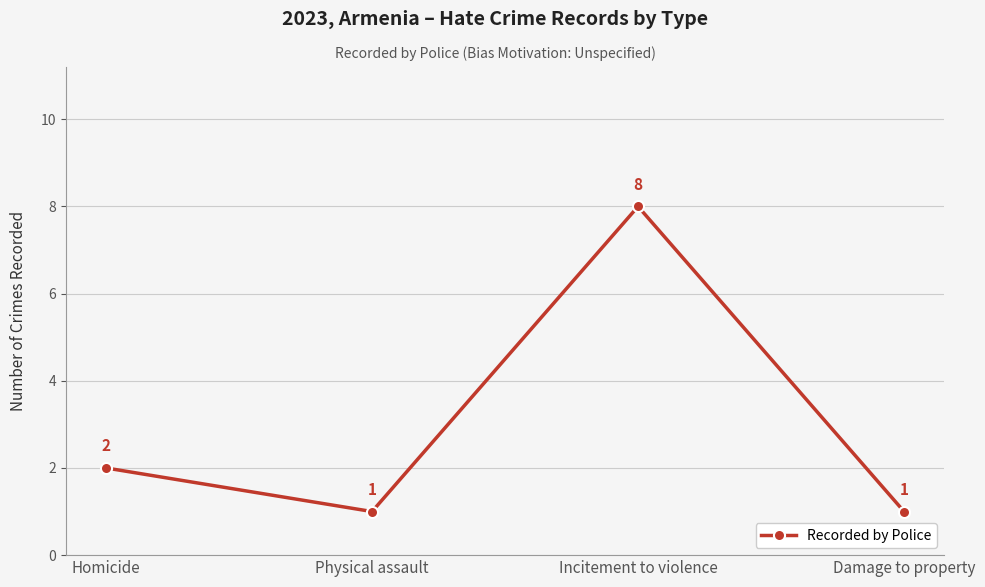

Does the chart have visible grid lines?

Yes